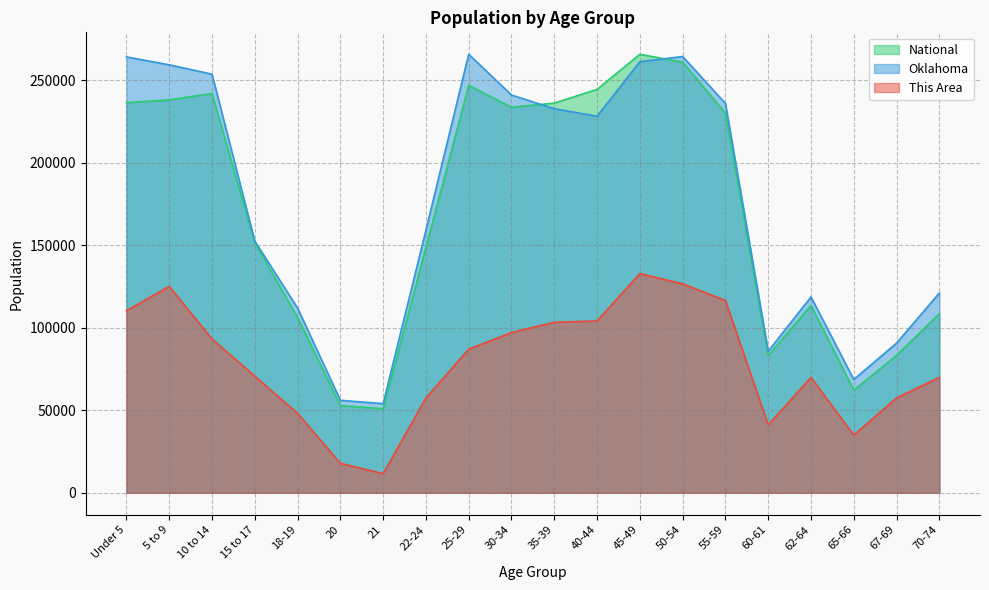

At which category is the sum across all series the highest?

45-49